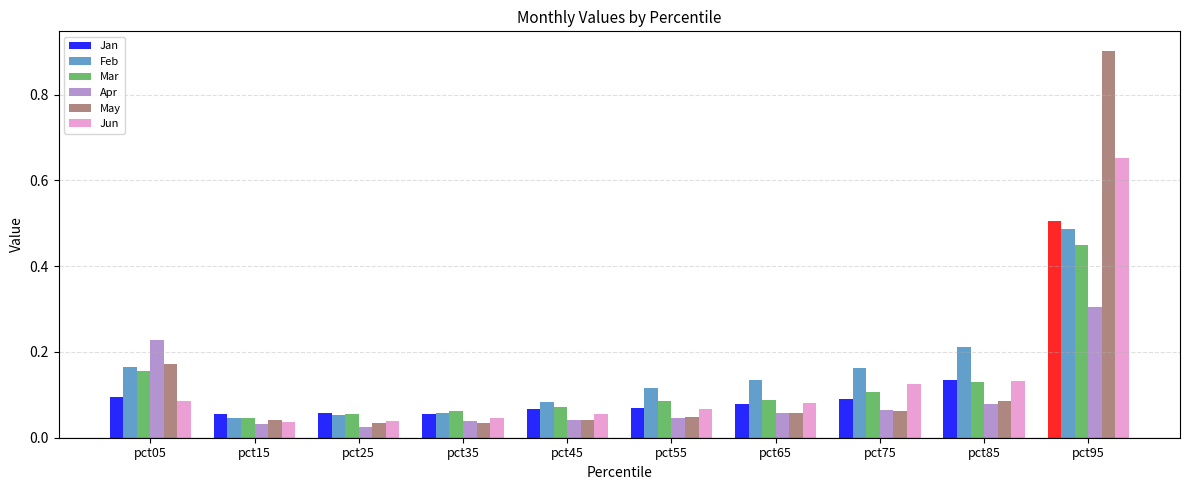

Is the value of May at pct25 greater than the value of Feb at pct45?

No